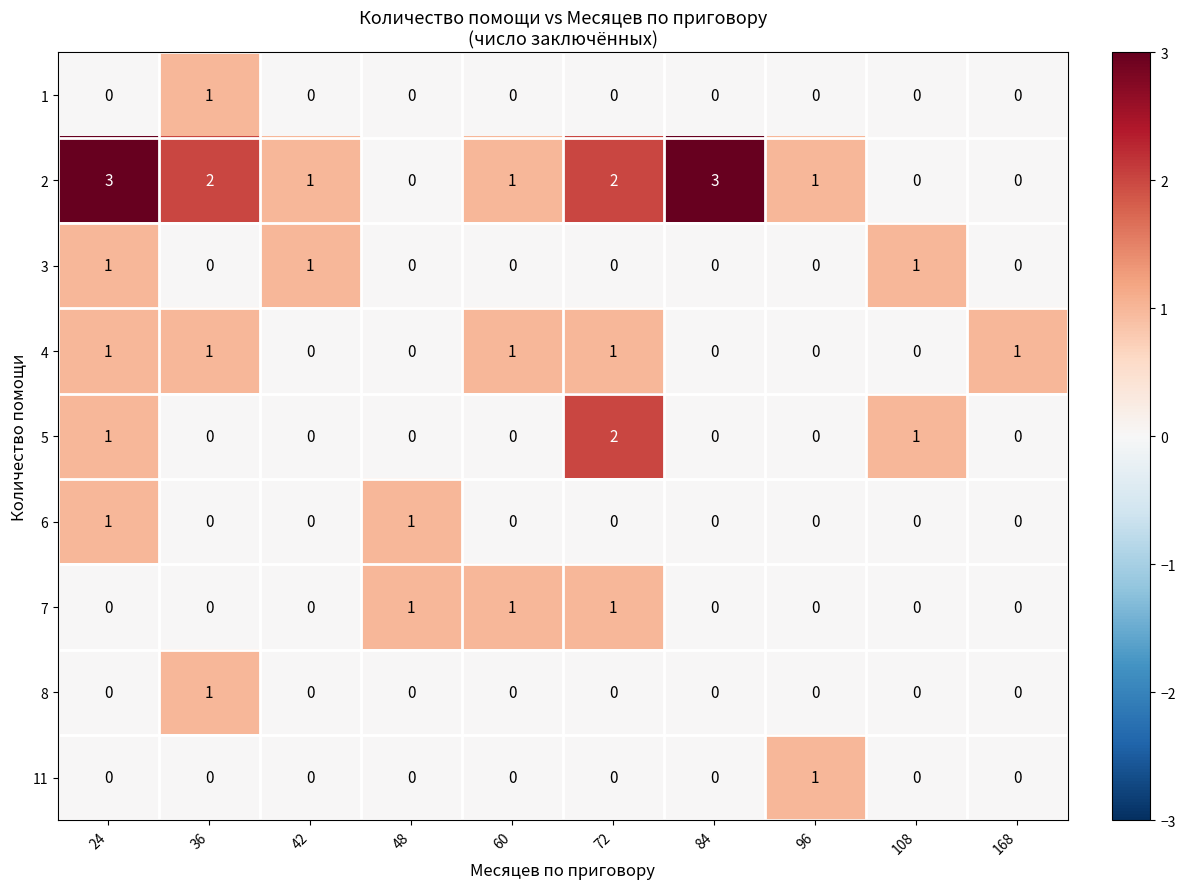

Count the 7 values in the range 0 to 1.

10